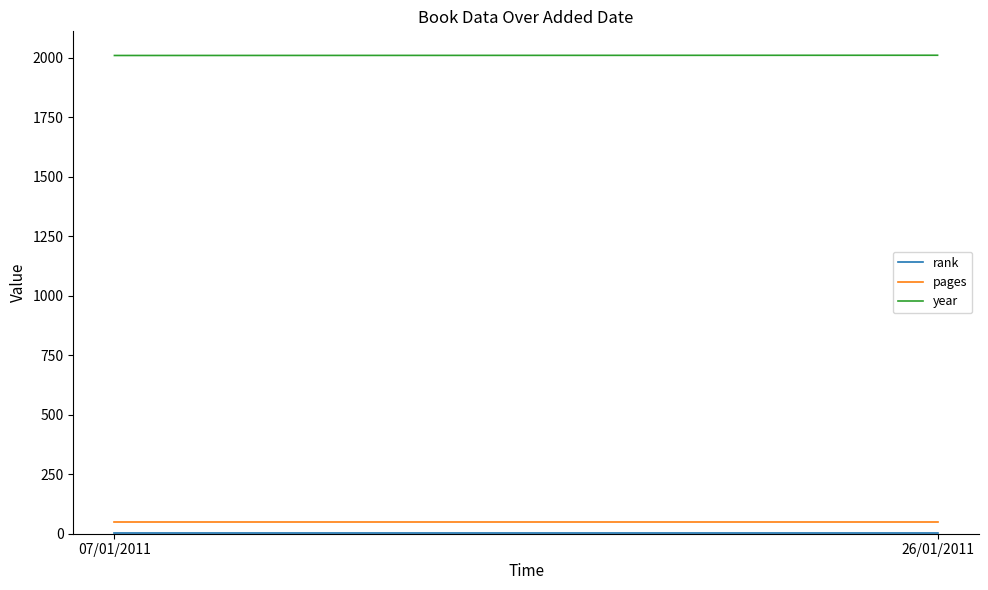

What is the minimum value for rank?

1